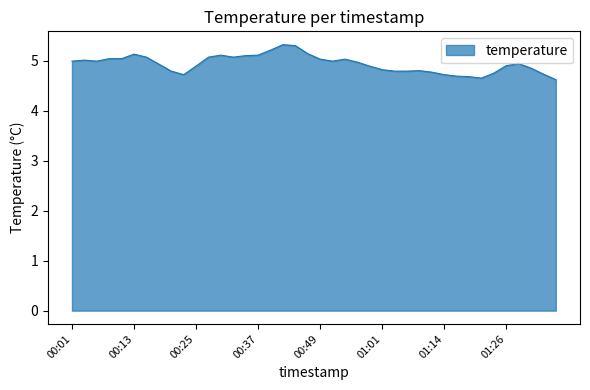

What is the smallest value displayed?

4.6